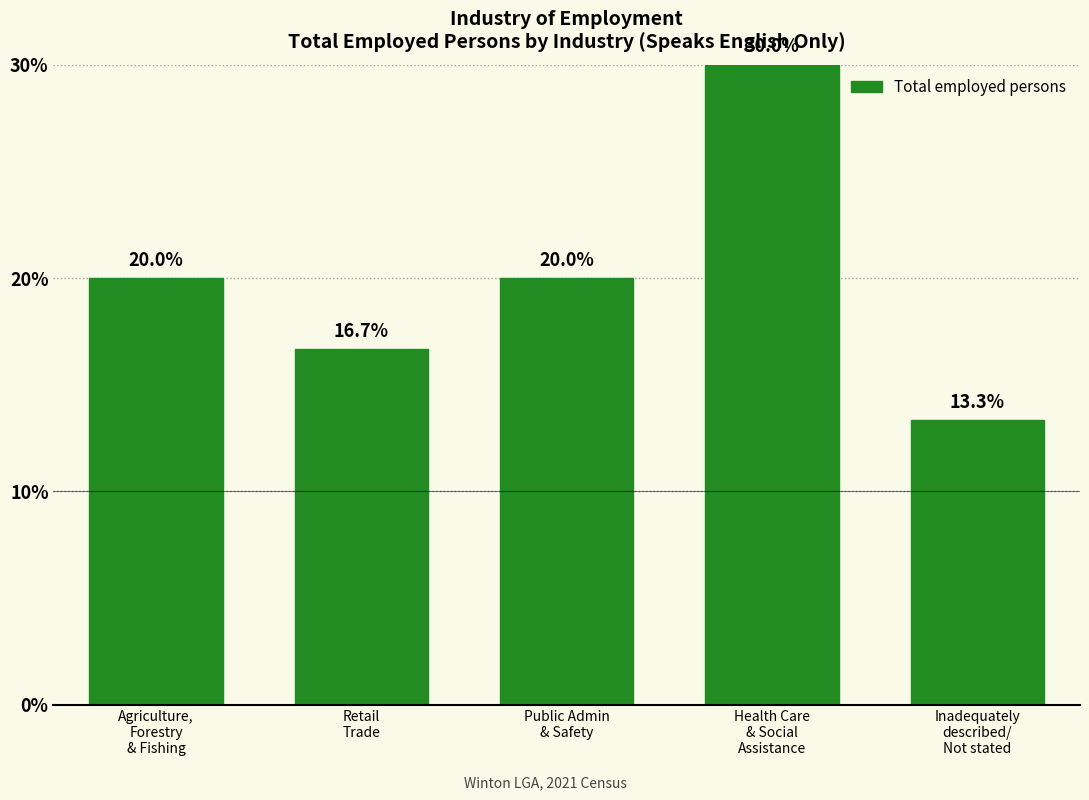

Reading left to right, transcribe all the data shown in this chart.

20.0	16.7	20.0	30.0	13.3